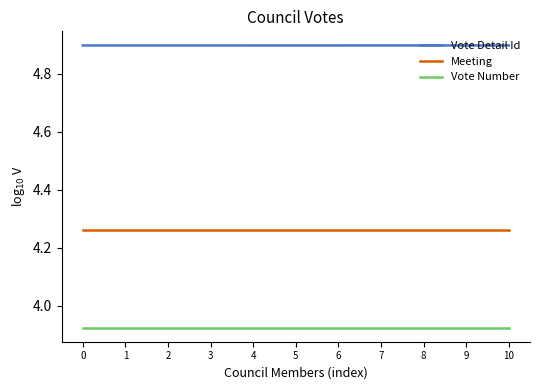

What is the sum of all Vote Number values?

43.2